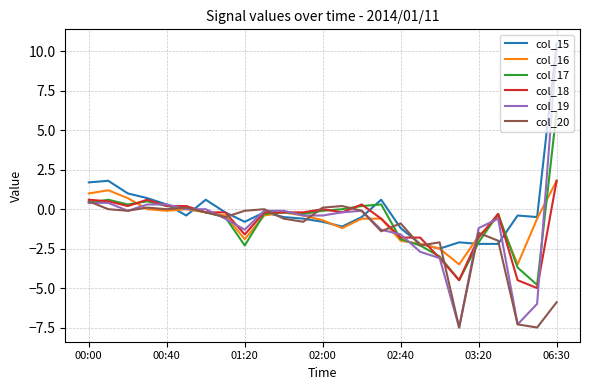

What is the minimum value for col_18?

-5.0